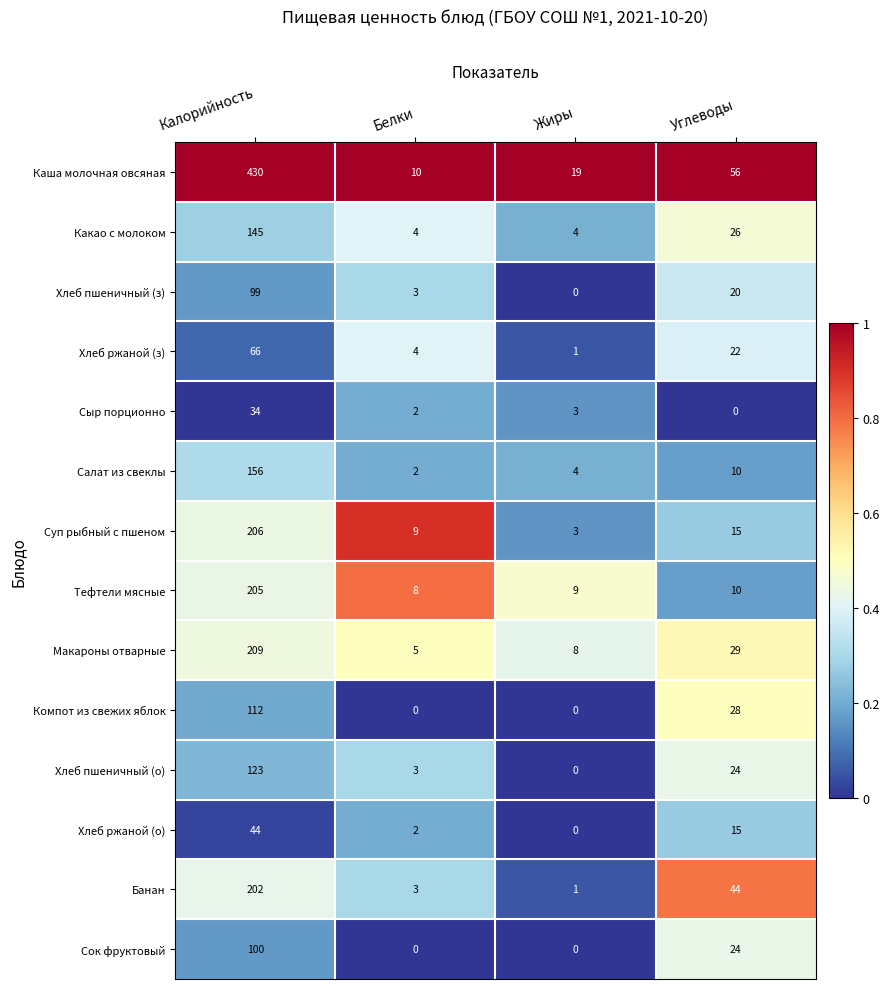

Which series has the largest range (max minus min)?

Каша молочная овсяная